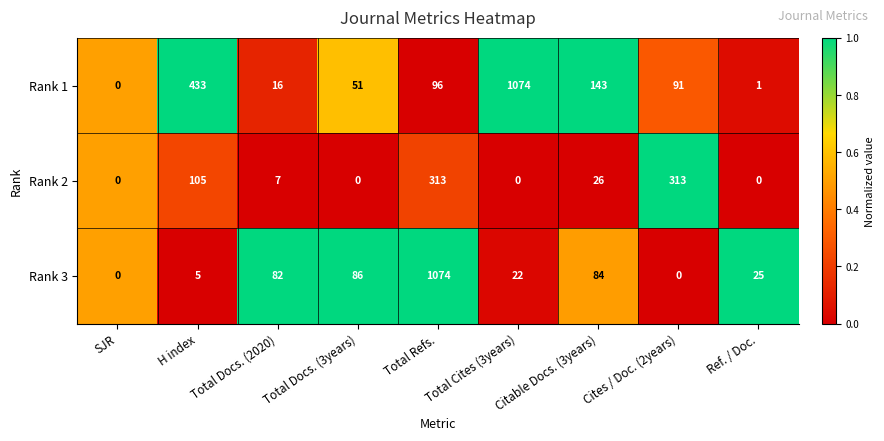

What is the difference between the Rank 3 values at Citable Docs. (3years) and Total Cites (3years)?

62